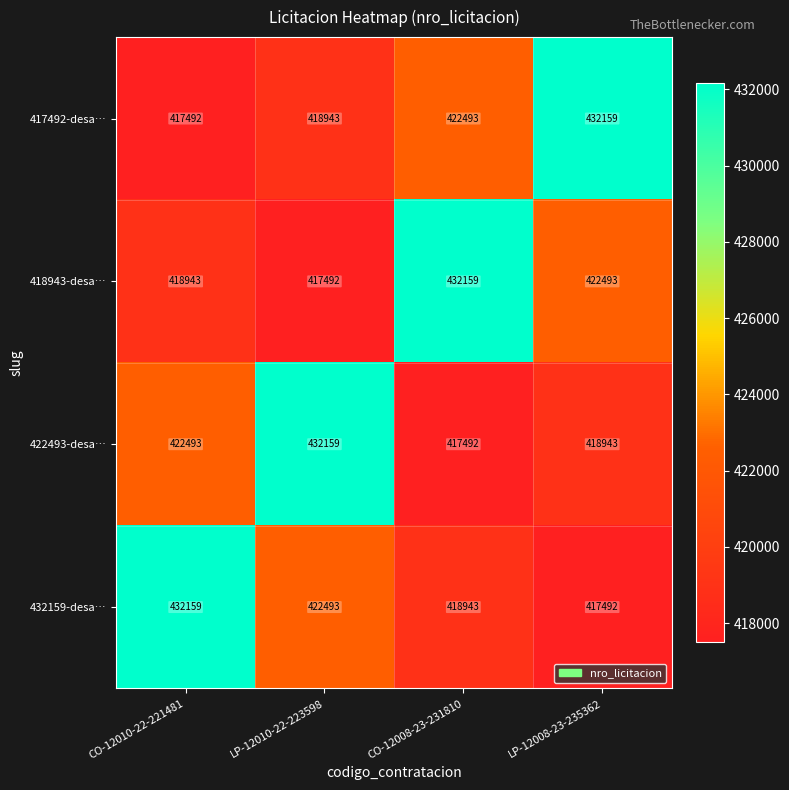

Is the value of 422493-desa… at CO-12008-23-231810 greater than the value of 417492-desa… at LP-12008-23-235362?

No